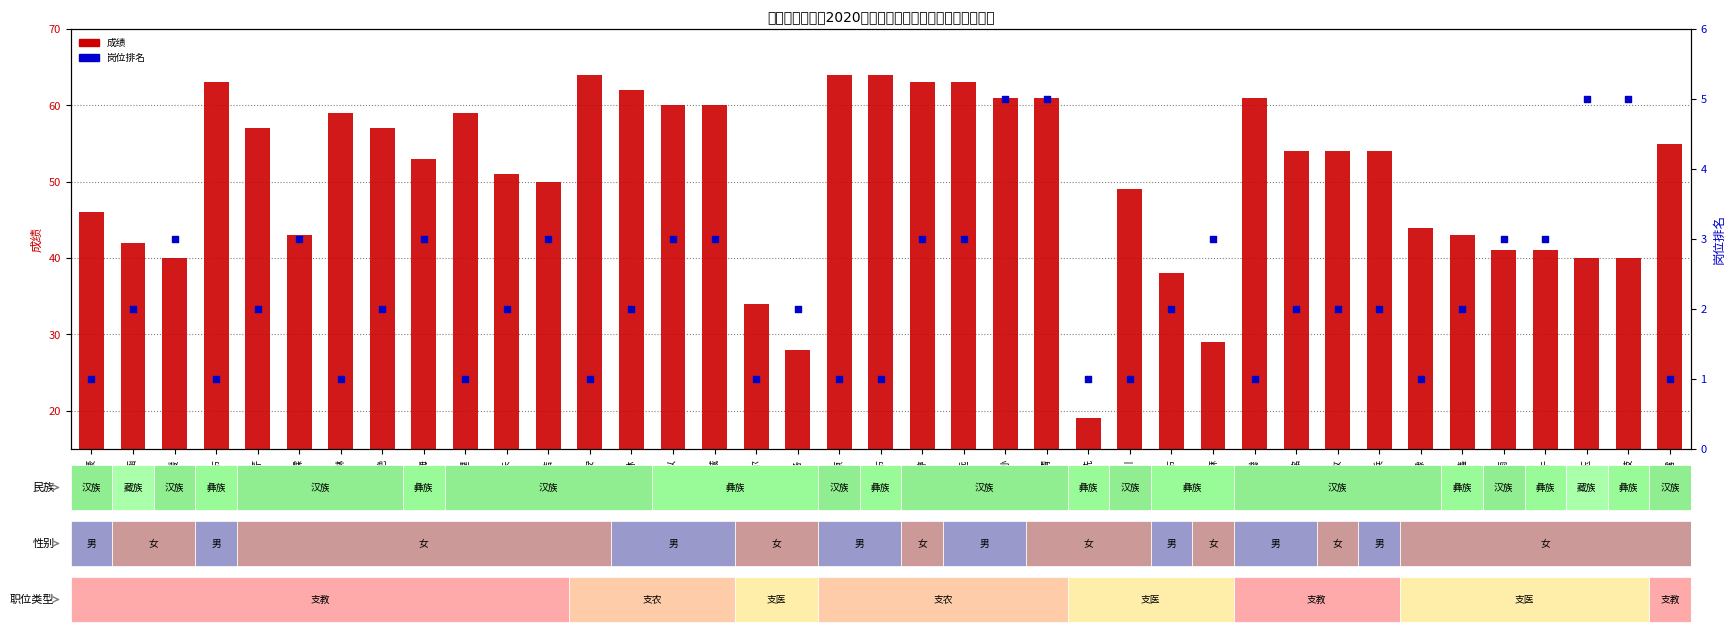

At which category is the sum across all series the highest?

王婷